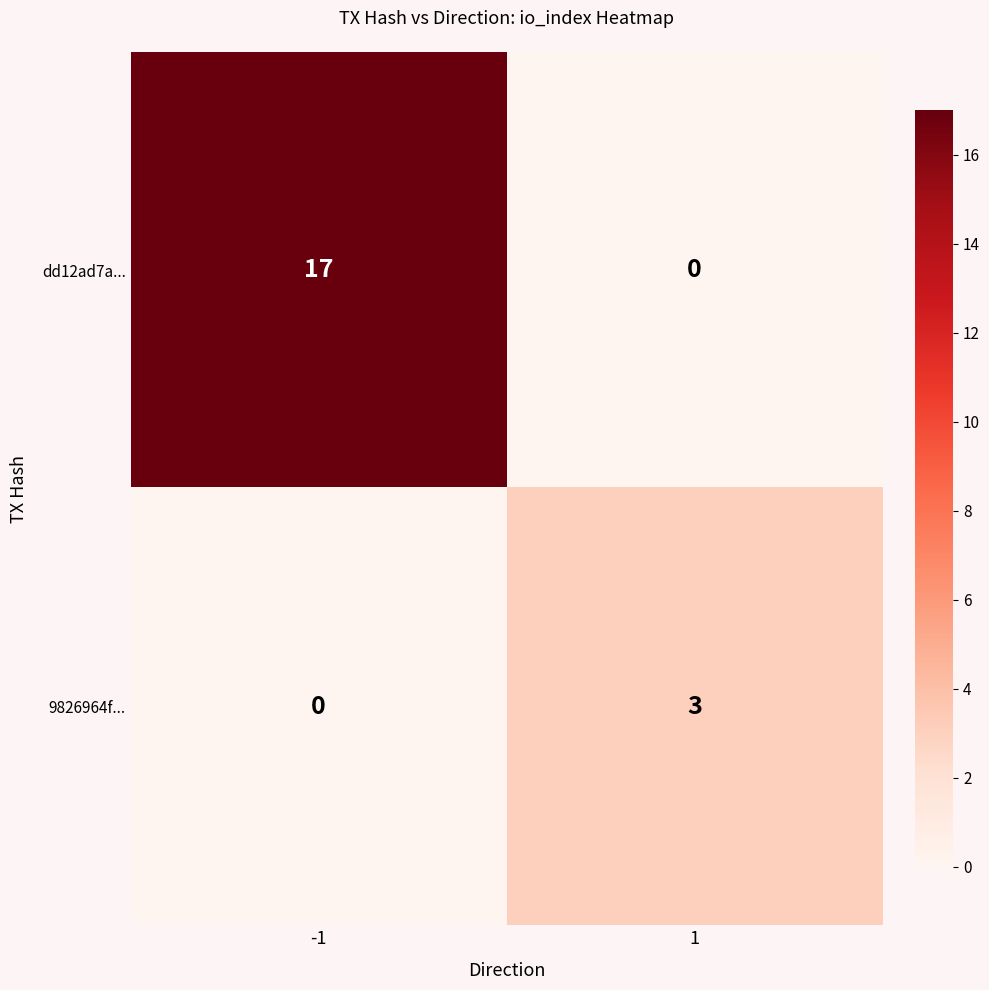

True or false: dd12ad7a... has a value of -10 at 1.

False